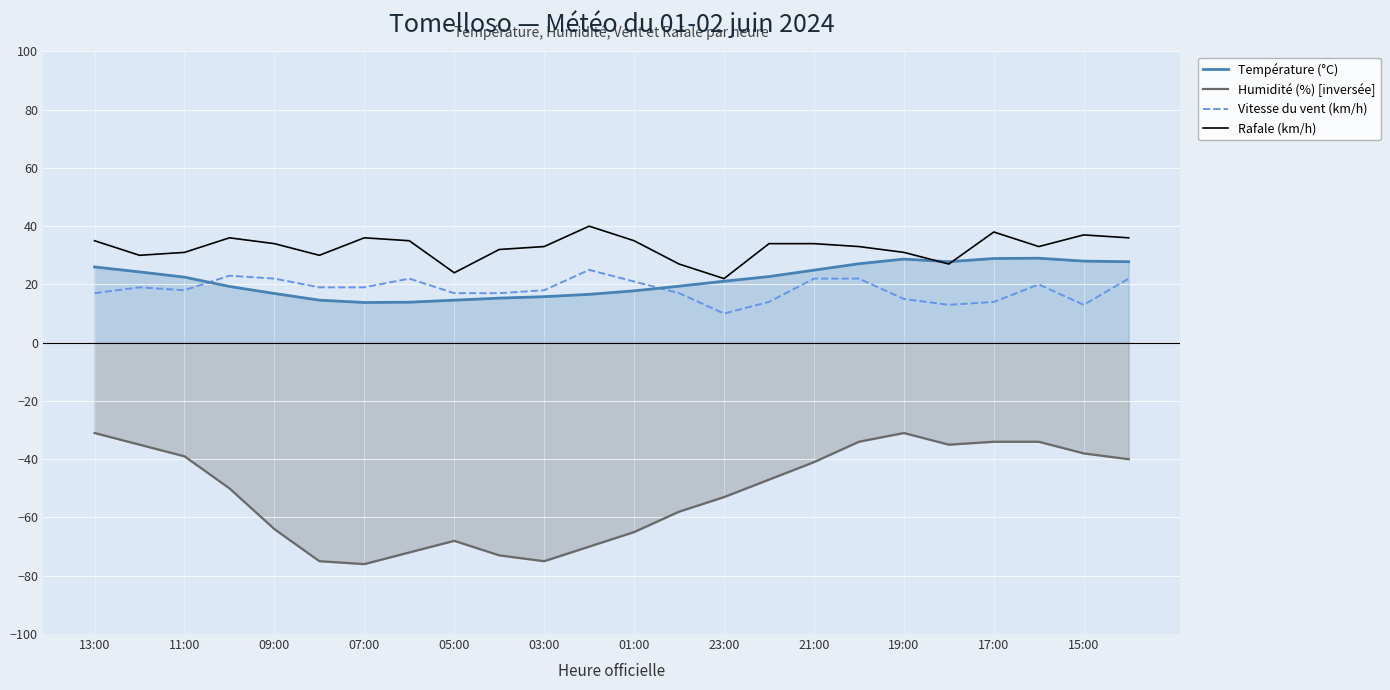

At 21:00, list the series in order from smallest to largest.

Humidité (%) [inversée], Vitesse du vent (km/h), Température (°C), Rafale (km/h)